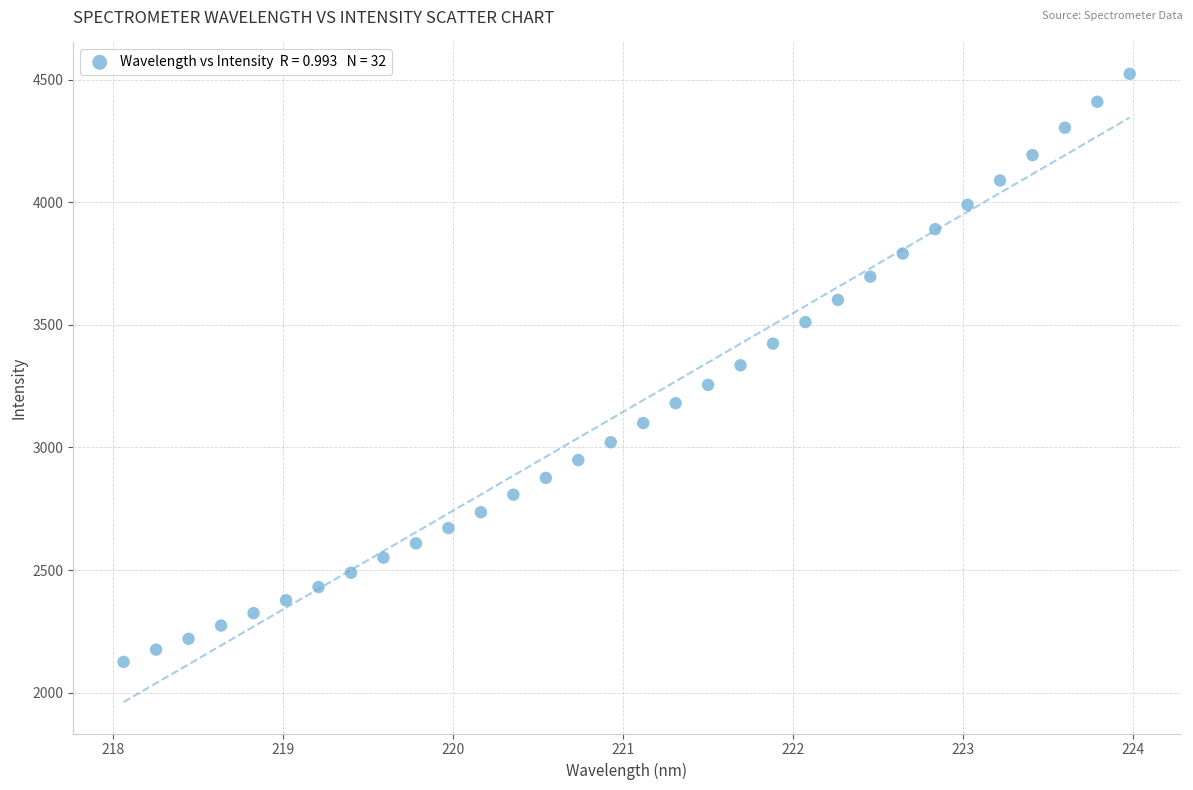

What is the range of X values (max minus min)?

5.9